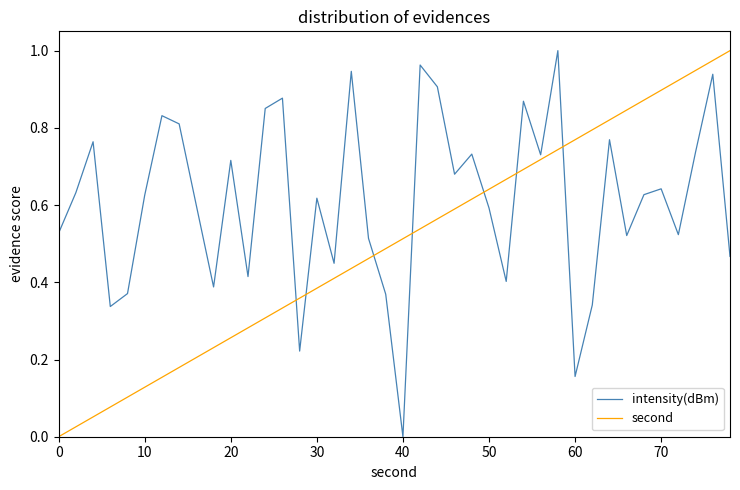

List the series in order of their overall mean, highest first.

intensity(dBm), second